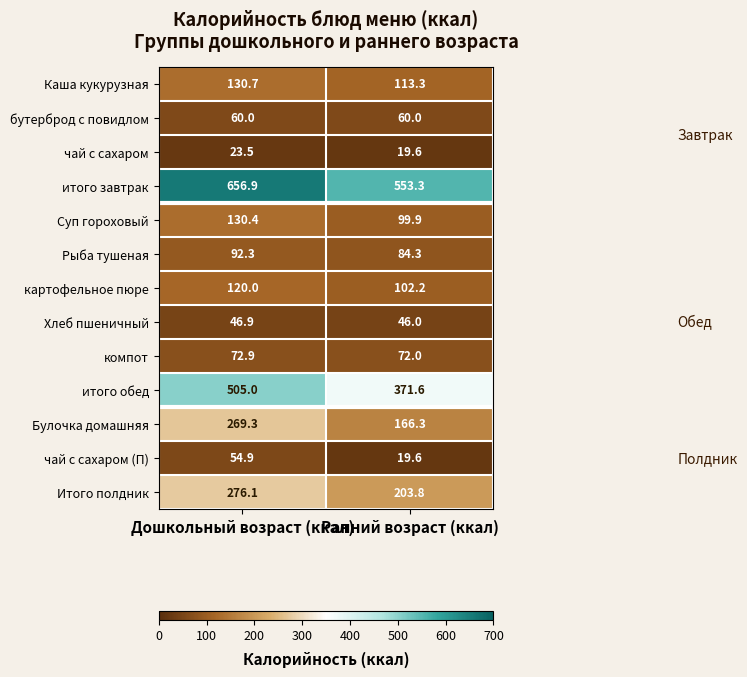

What is the greatest value displayed?

656.9